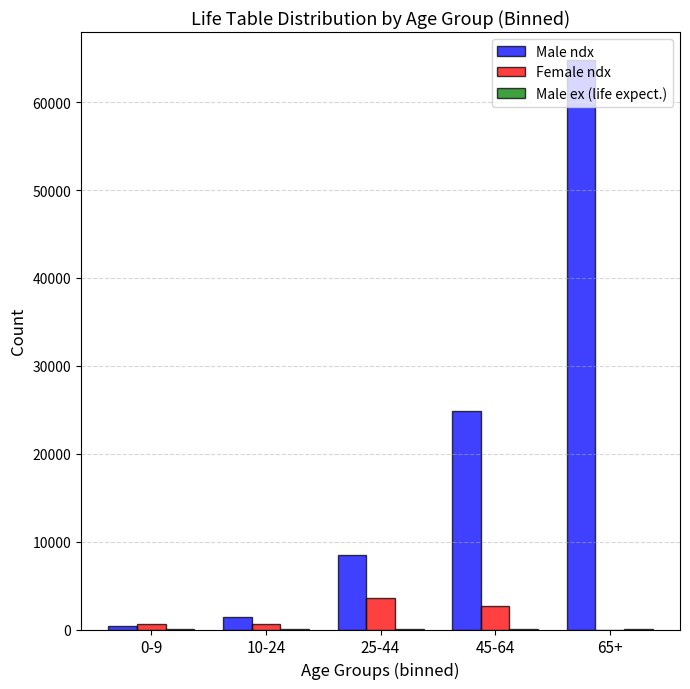

At which label does Male ndx reach its peak?

65+